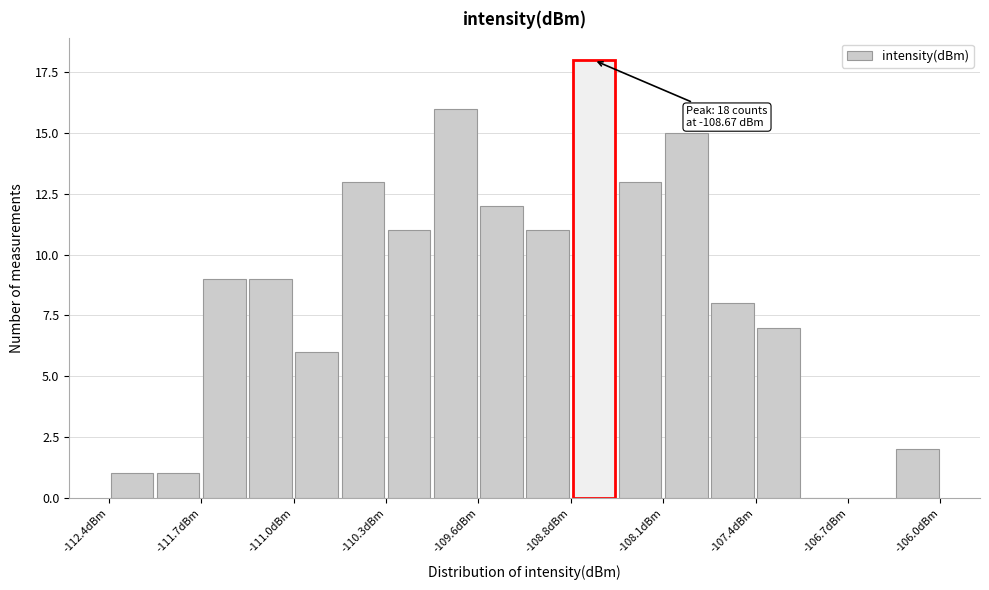

Around what value on the x-axis is the tallest bar? Give the approximate position of its centre, as read against the axis.

-108.7